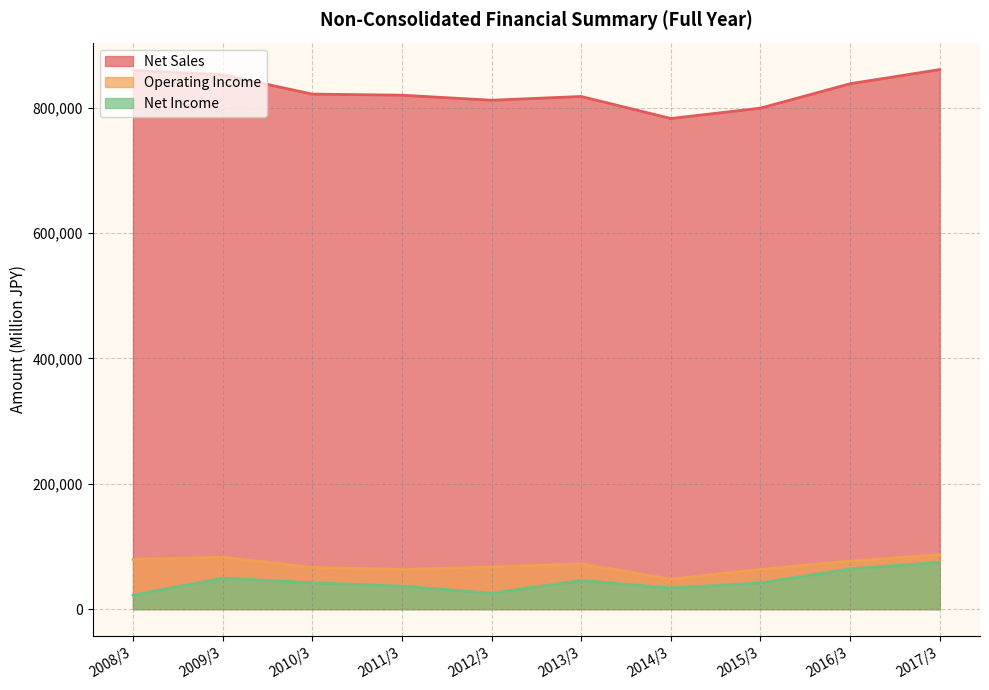

In Net Income, how many points are higher than both neighbors (excluding endpoints)?

2